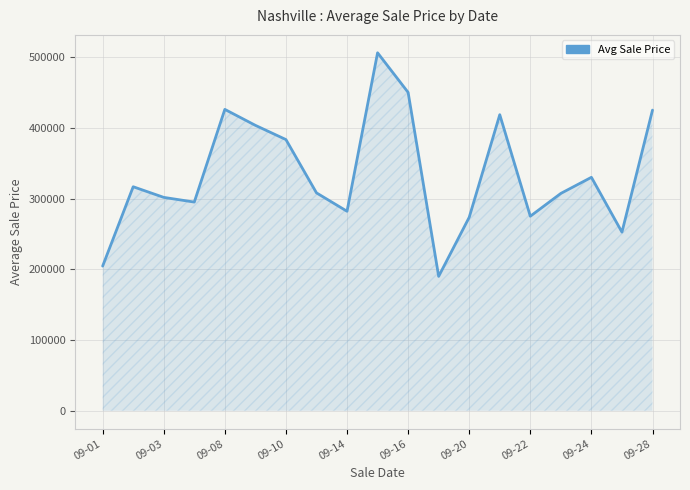

What is the smallest value displayed?

190000.0